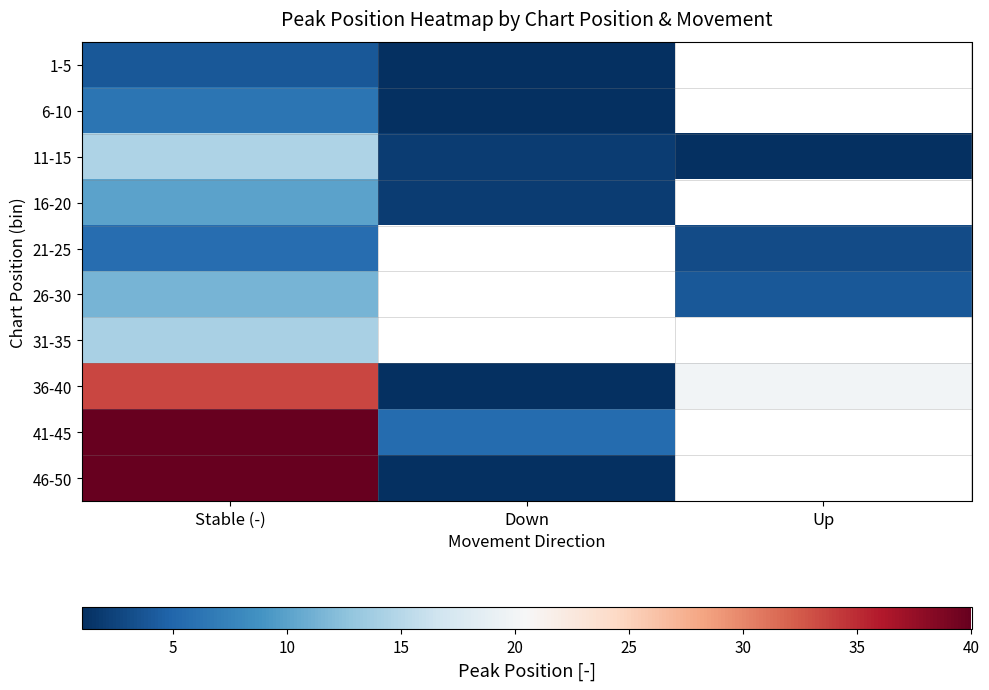

Which label corresponds to the smallest value in the chart?

Down